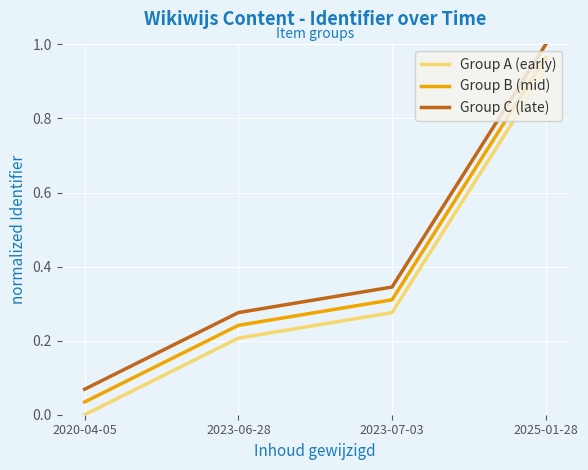

Does the chart display data point markers on the line(s)?

No